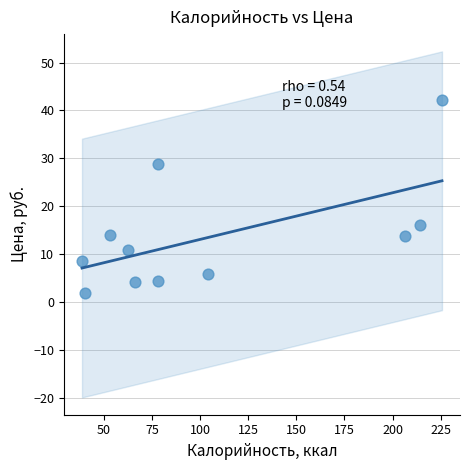

What is the range of X values (max minus min)?

187.2